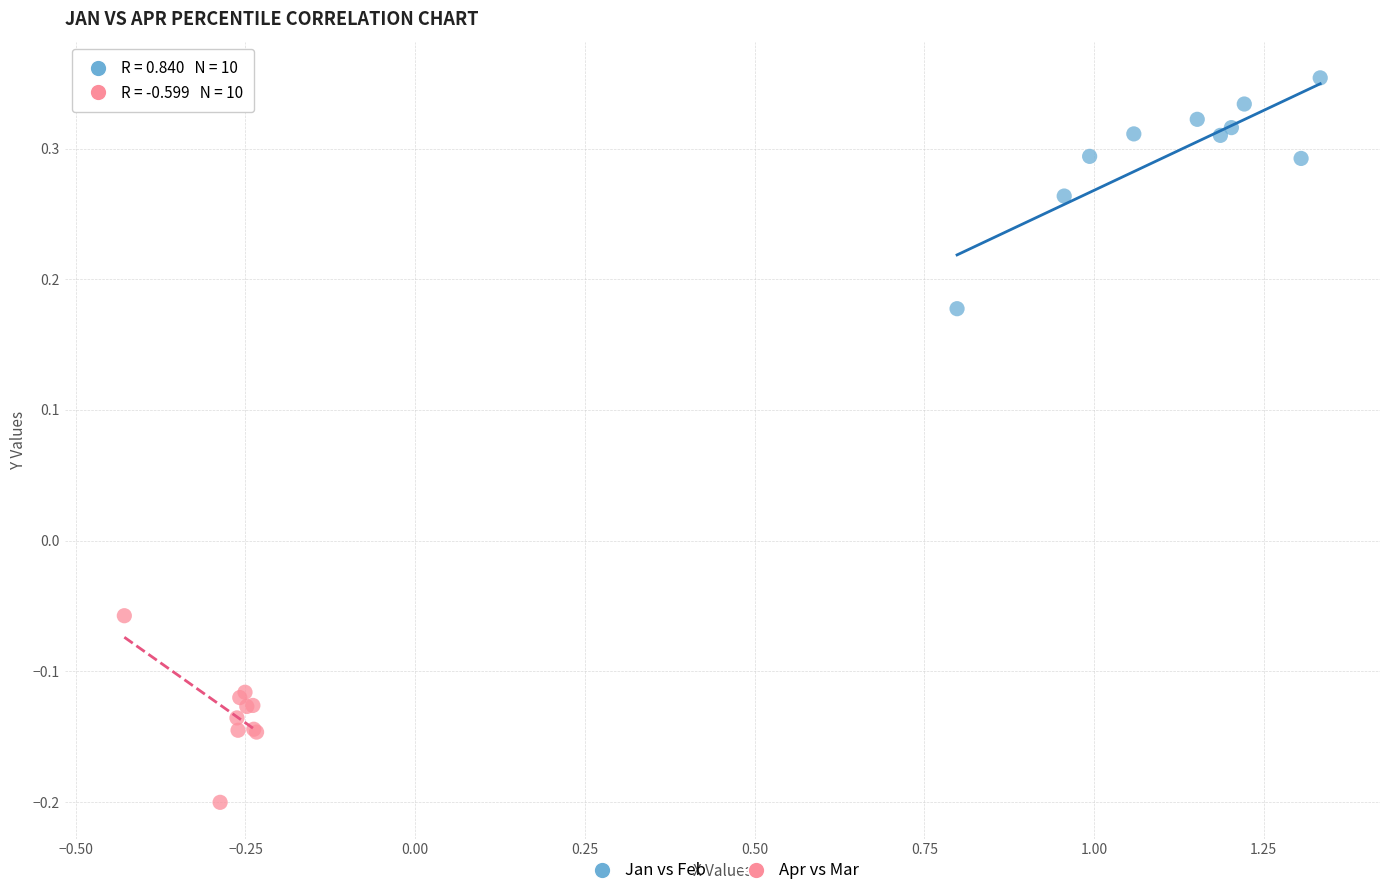

Which series contains the lowest Y value?

Apr vs Mar